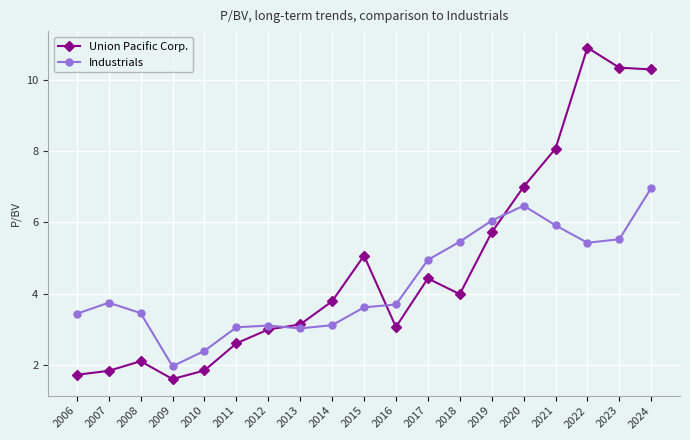

How many lines are shown in the chart?

2